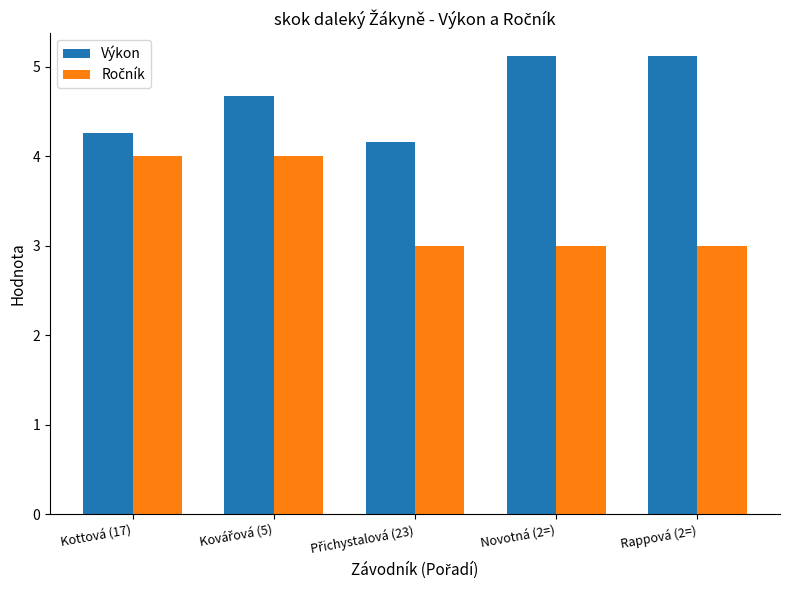

What position from the left is Kottová (17)?

1